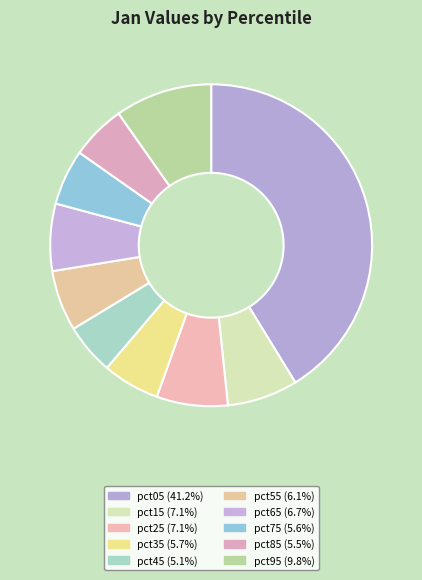

True or false: pct05 accounts for 41% of the total.

True